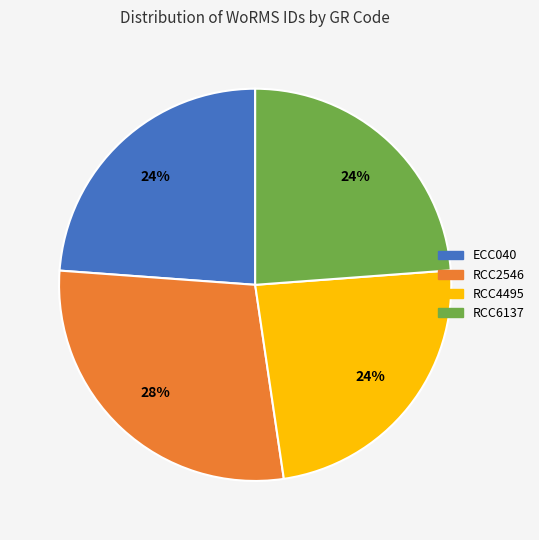

Is there a majority slice in this chart?

No